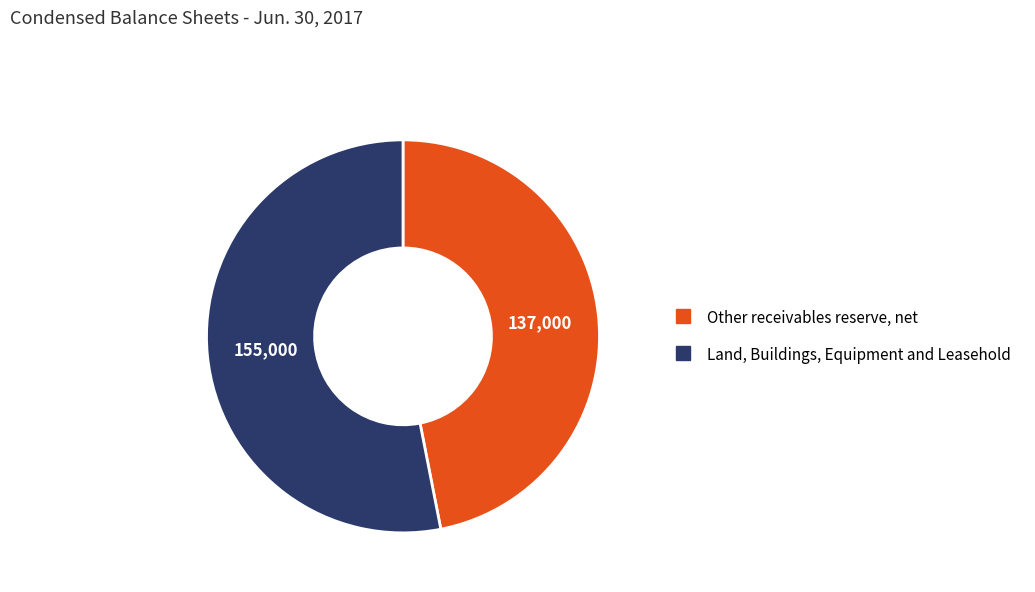

Which slice represents more than half of the pie?

Land, Buildings, Equipment and Leasehold